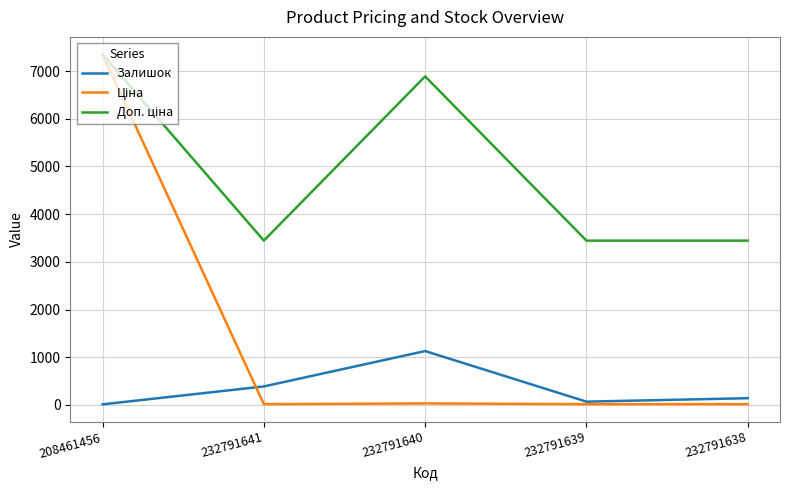

What is the maximum value shown in the chart?

7351.2